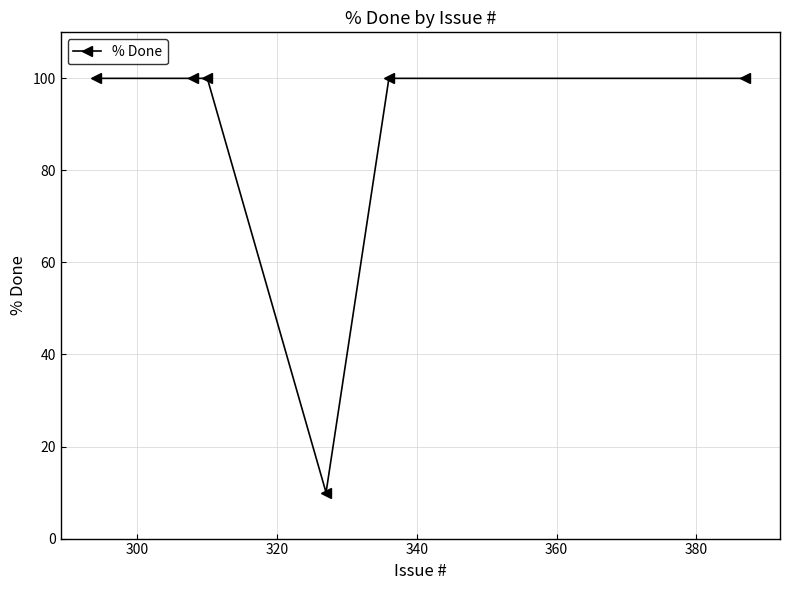

Reading right to left, what are all the values shown in this chart?

100	100	10	100	100	100